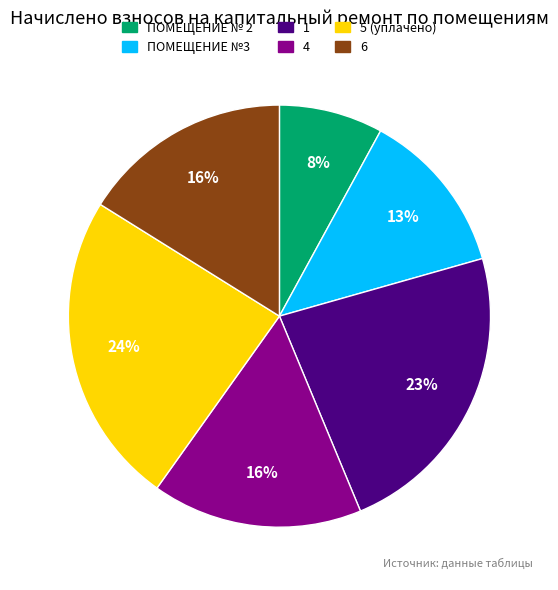

Is it true that ПОМЕЩЕНИЕ № 2 is 8% of the pie?

True